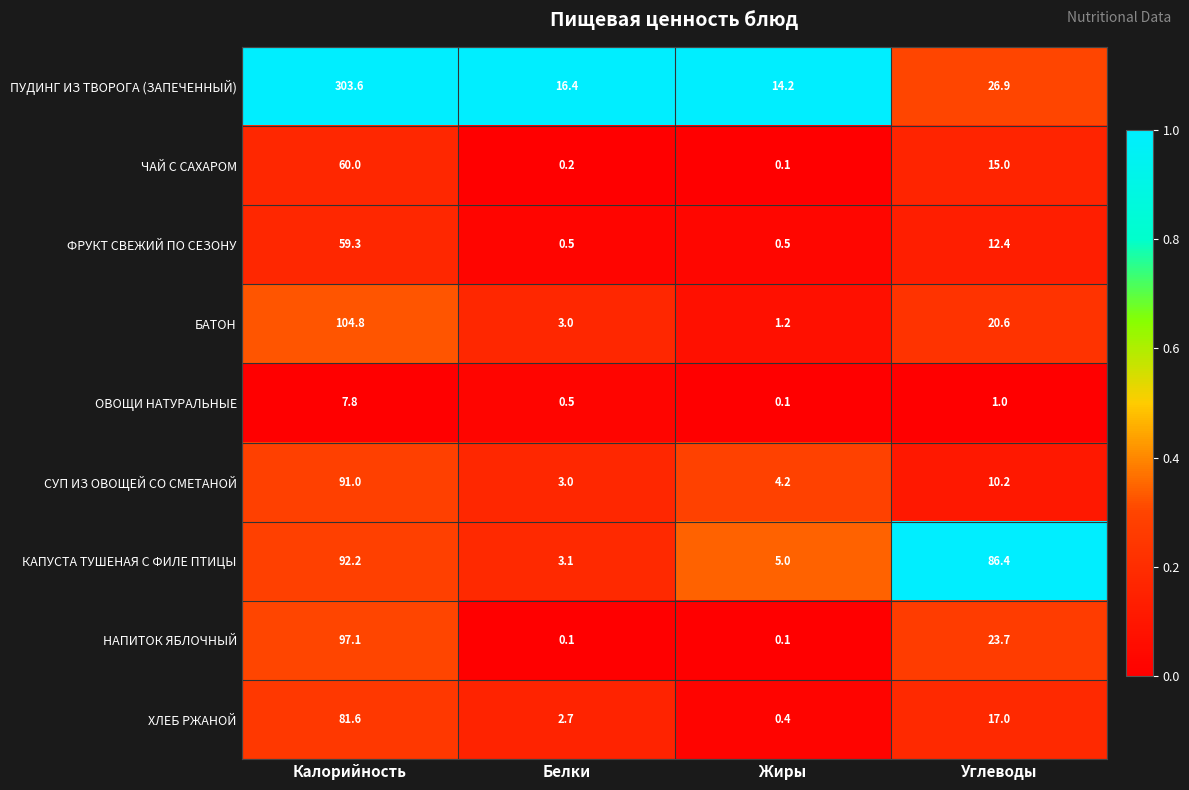

What is the total value across all series at Калорийность?

897.4